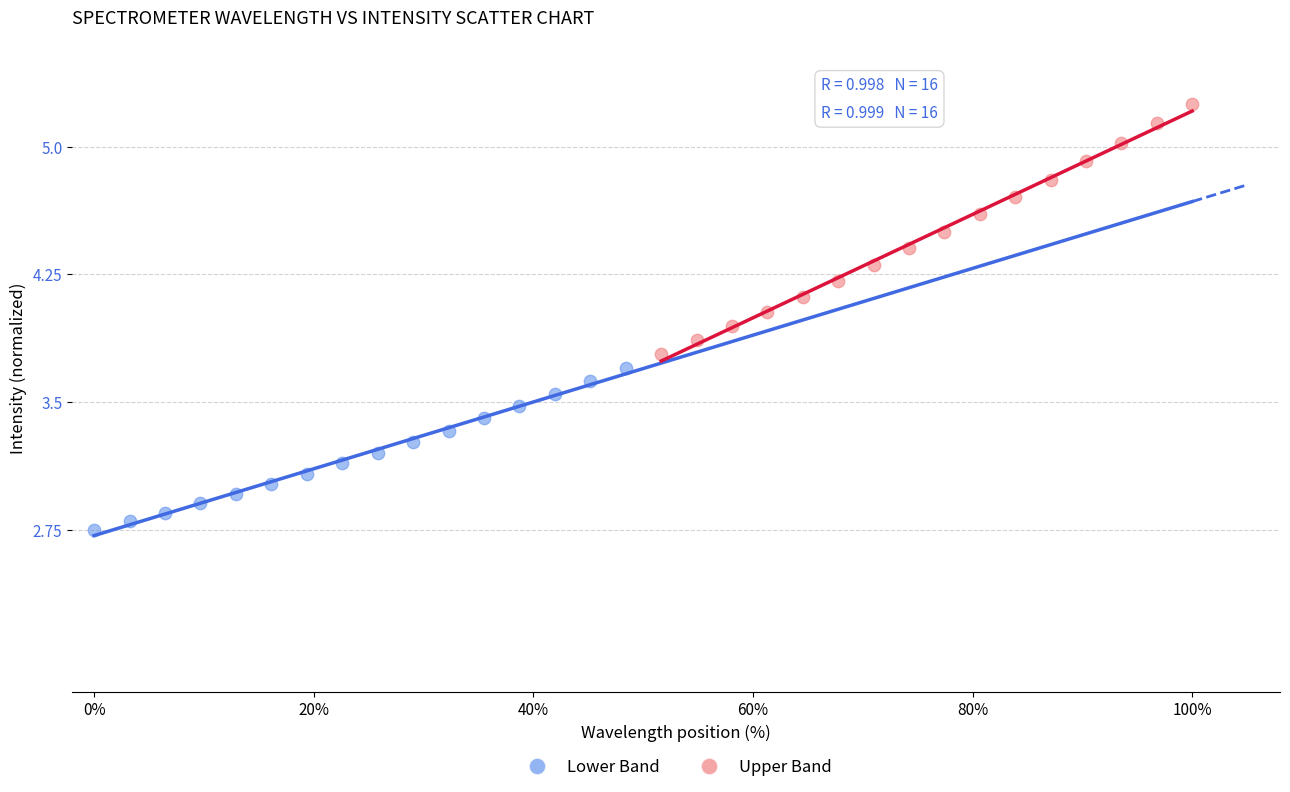

Which series reaches the minimum Y coordinate?

Lower Band